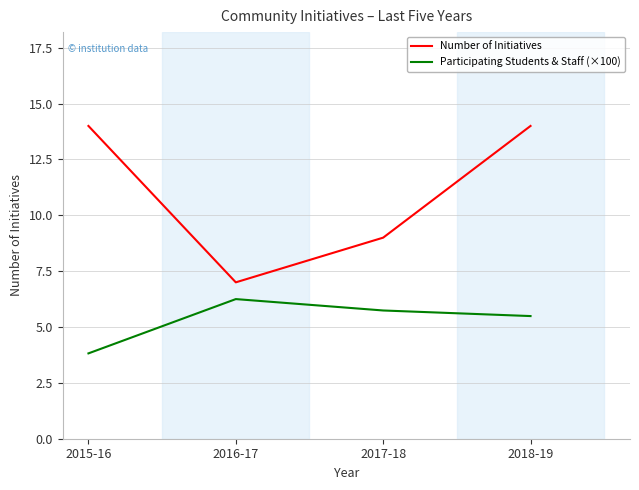

What is the minimum value for Participating Students & Staff (×100)?

3.8